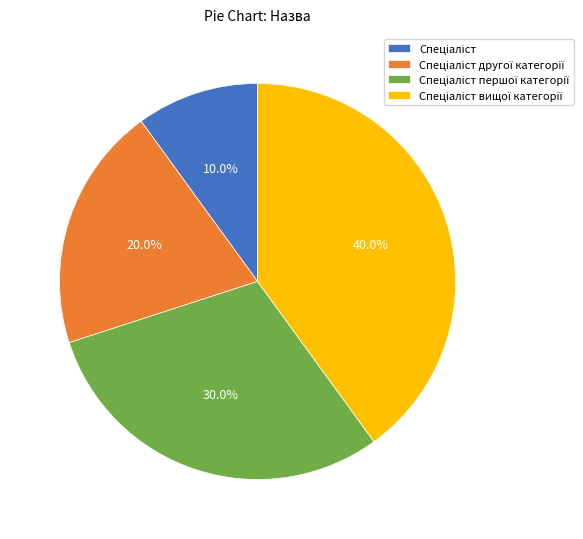

Is there a majority slice in this chart?

No